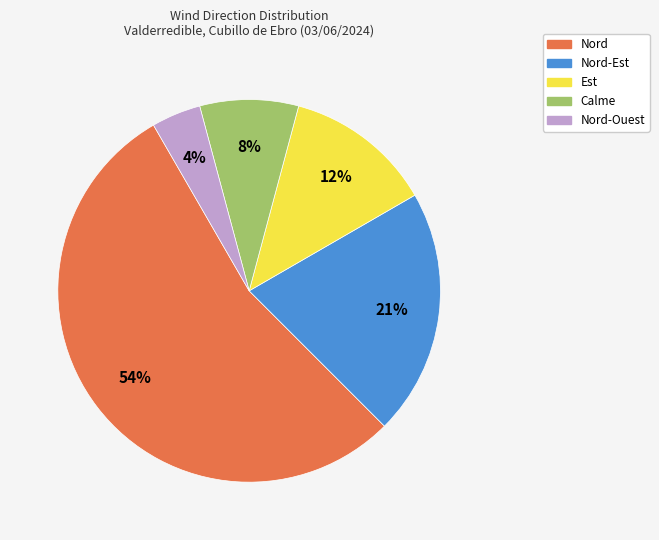

Is there a majority slice in this chart?

Yes